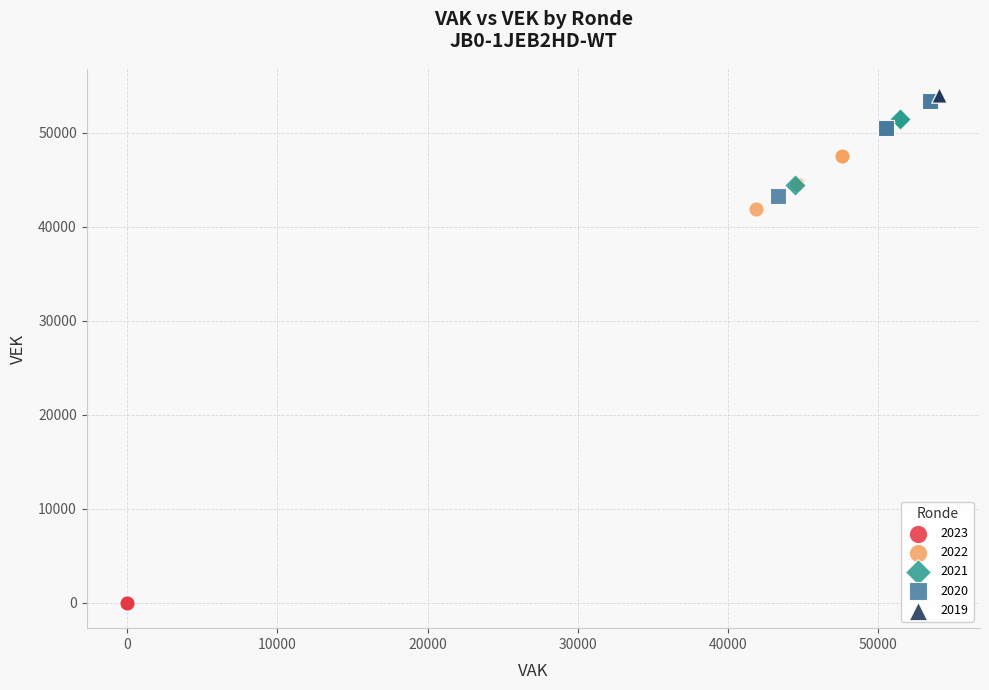

Which series reaches the maximum Y coordinate?

2019